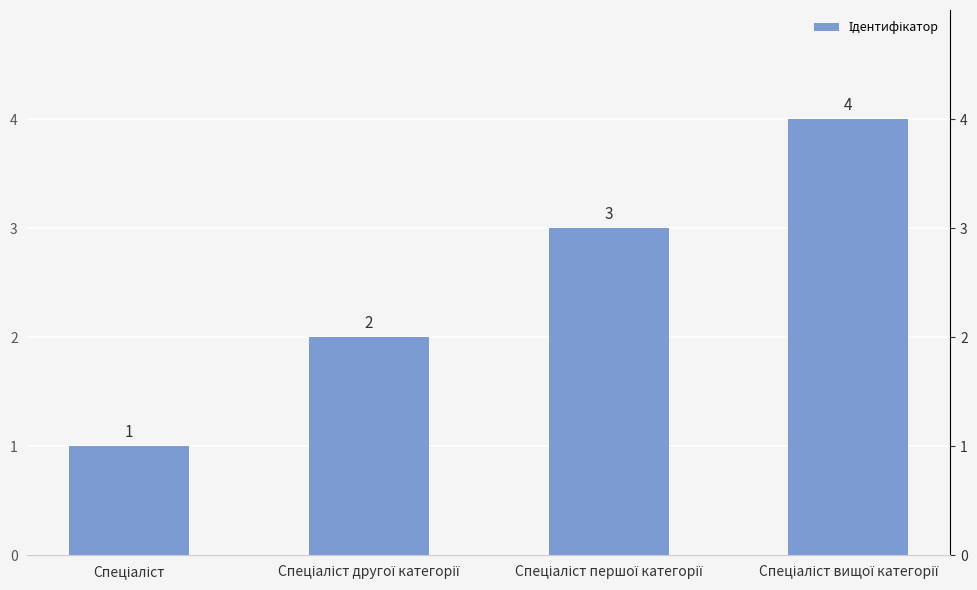

The value at Спеціаліст is 2. True or false?

False